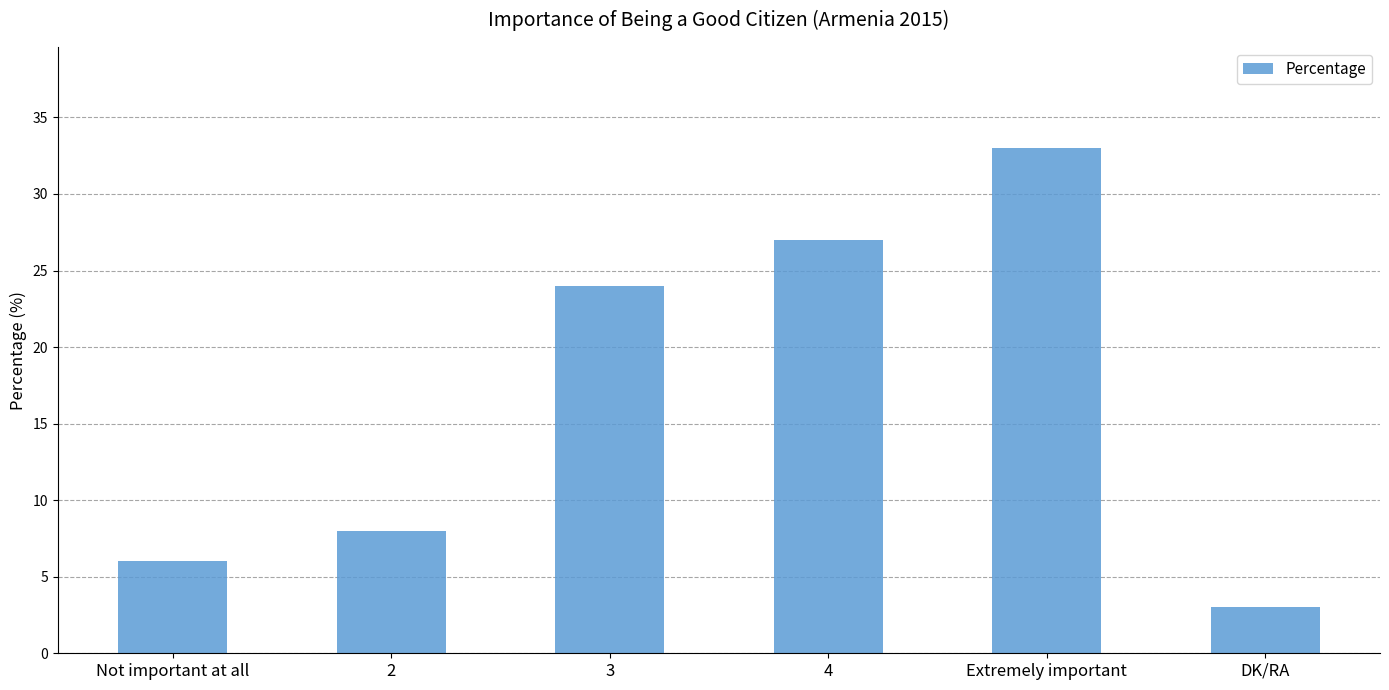

What position from the left is 3?

3